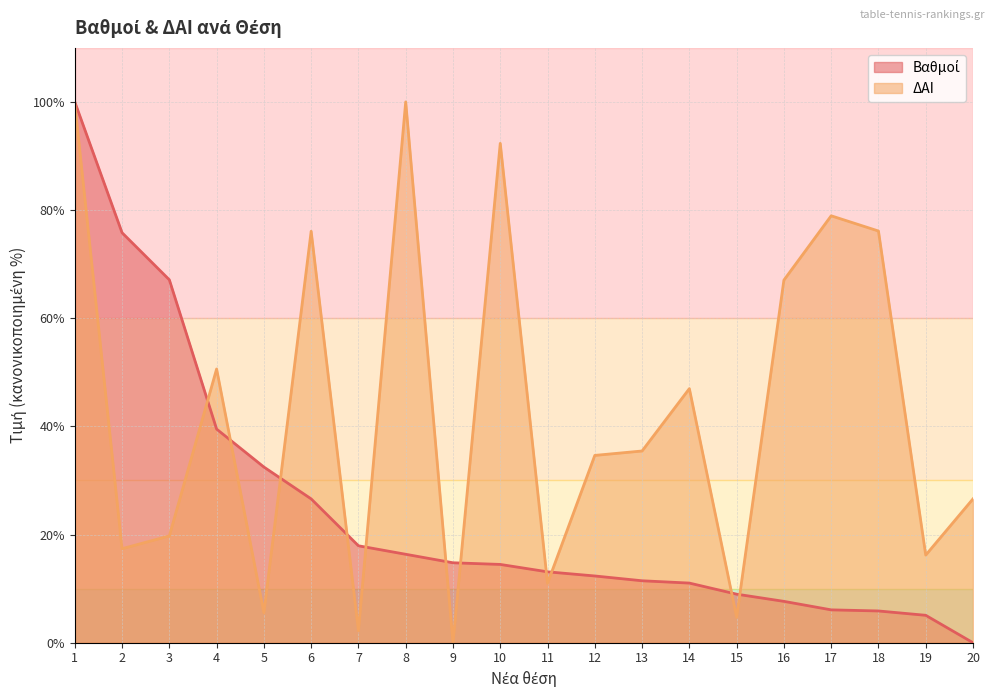

At which label is Βαθμοί closest to 50?

4